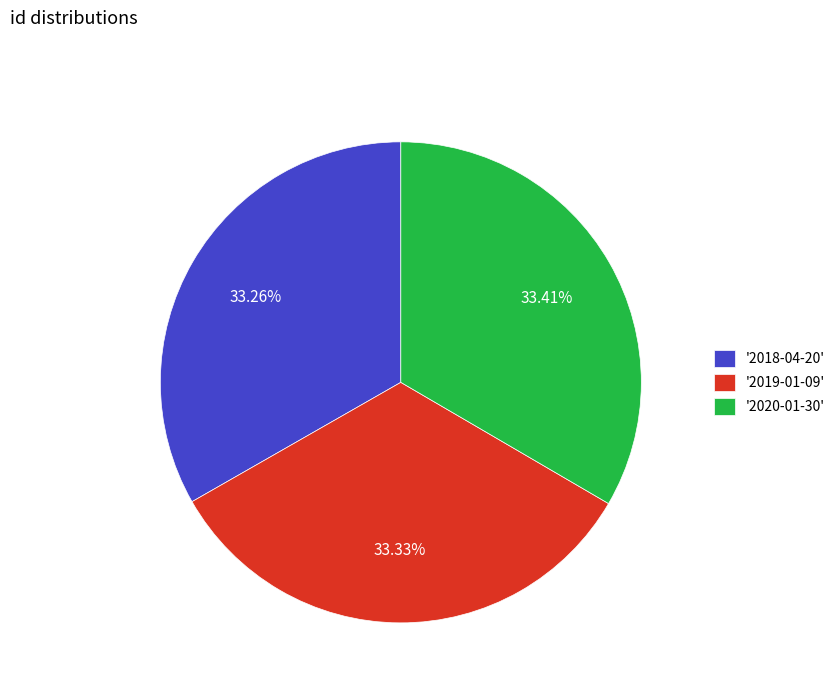

Combined, do '2018-04-20' and '2020-01-30' account for over 50%?

Yes